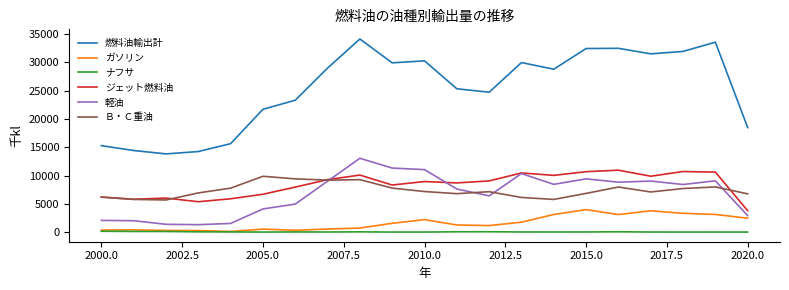

List the series in order of their peak value, highest first.

燃料油輸出計, 軽油, ジェット燃料油, Ｂ・Ｃ重油, ガソリン, ナフサ